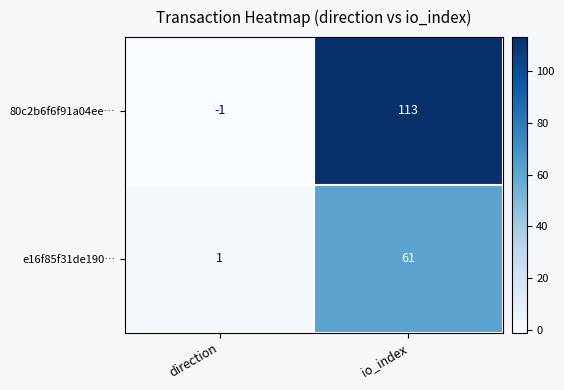

Between direction and io_index, which series saw the biggest shift?

80c2b6f6f91a04ee…